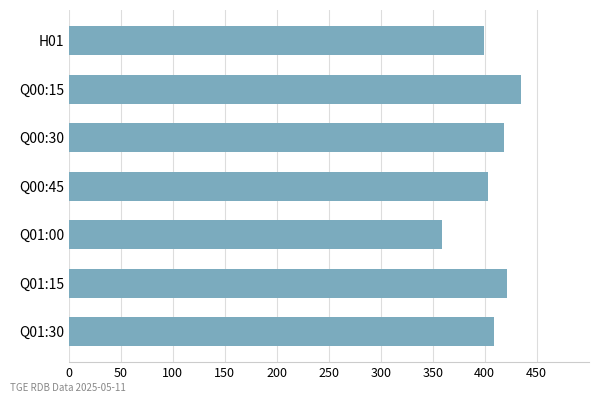

Which label corresponds to the largest value in the chart?

Q00:15